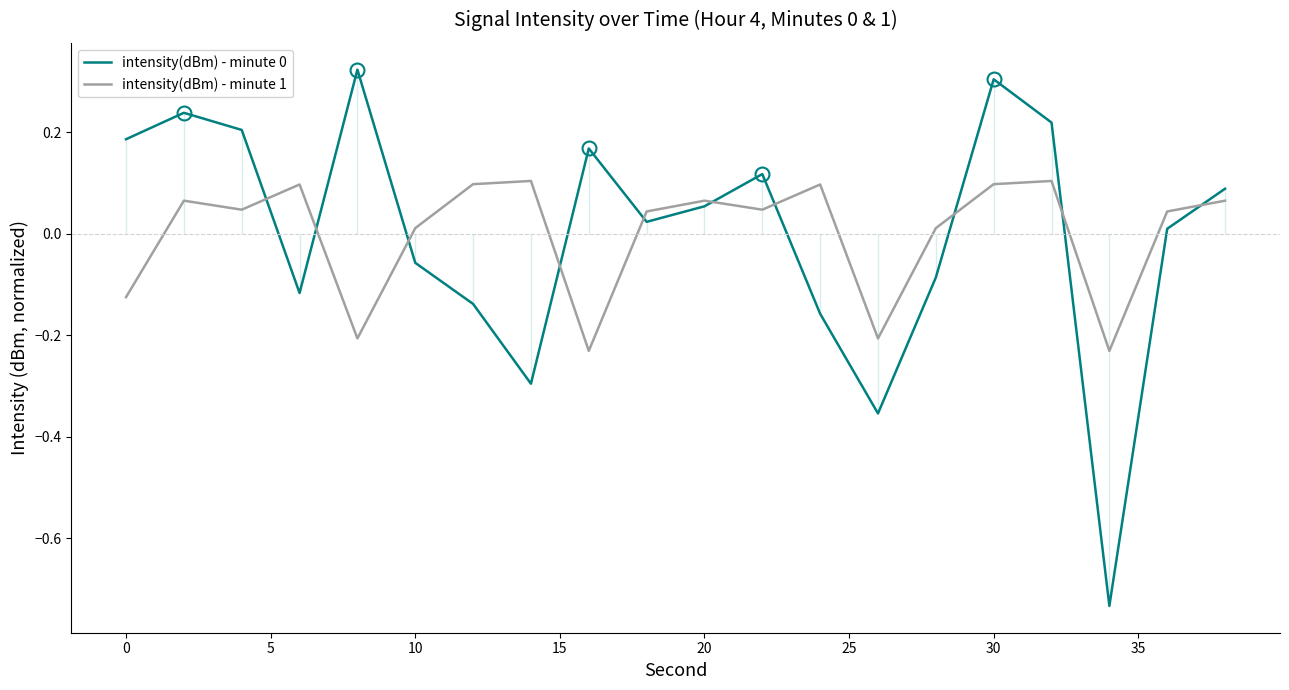

Which series has the largest range (max minus min)?

intensity(dBm) - minute 0